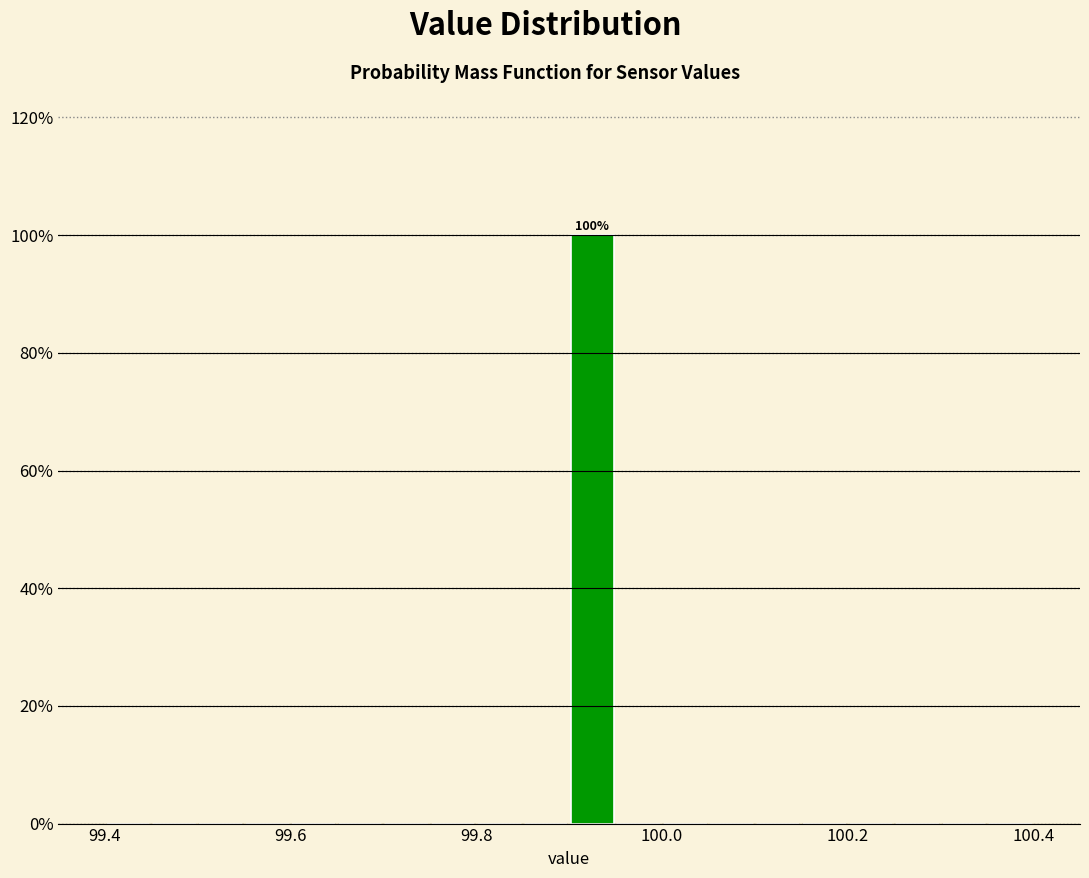

Read against the x-axis, roughly where is the centre of the tallest bar?

99.92